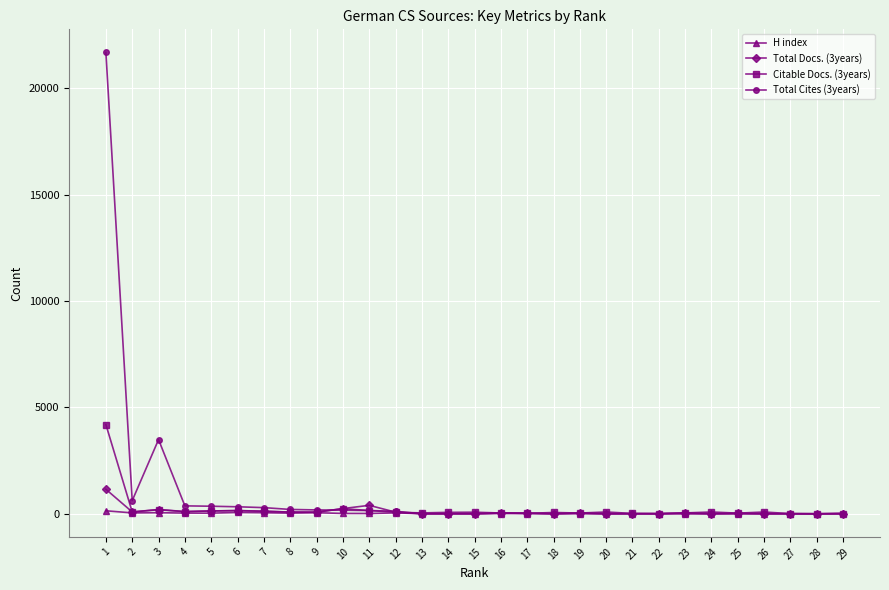

Where is Total Cites (3years) nearest to the value 10839?

3